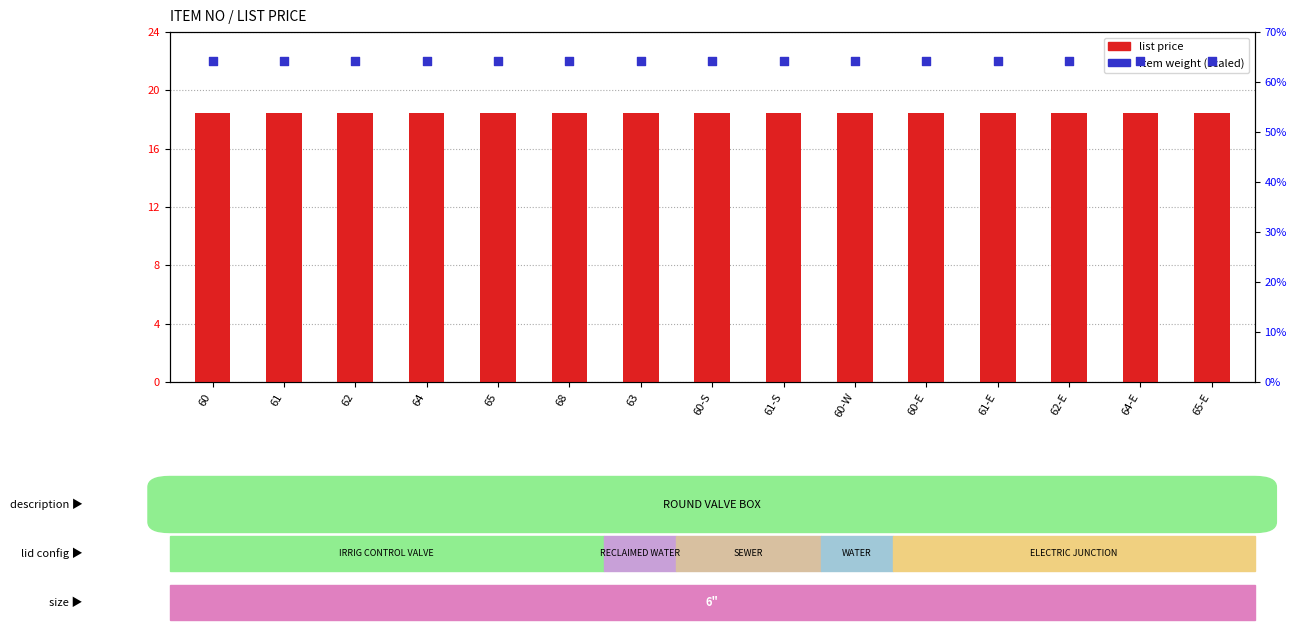

What is the total value across all series at 62?

82.7